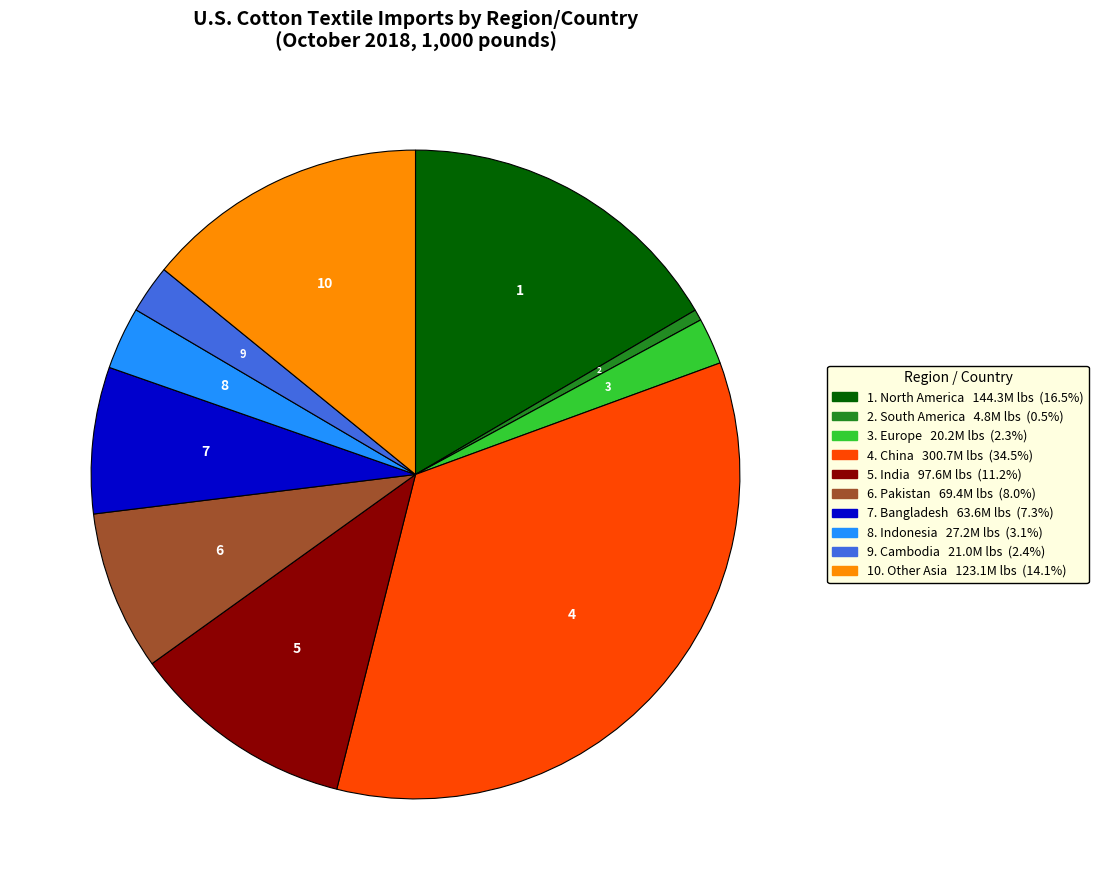

How many slices are in this pie chart?

10